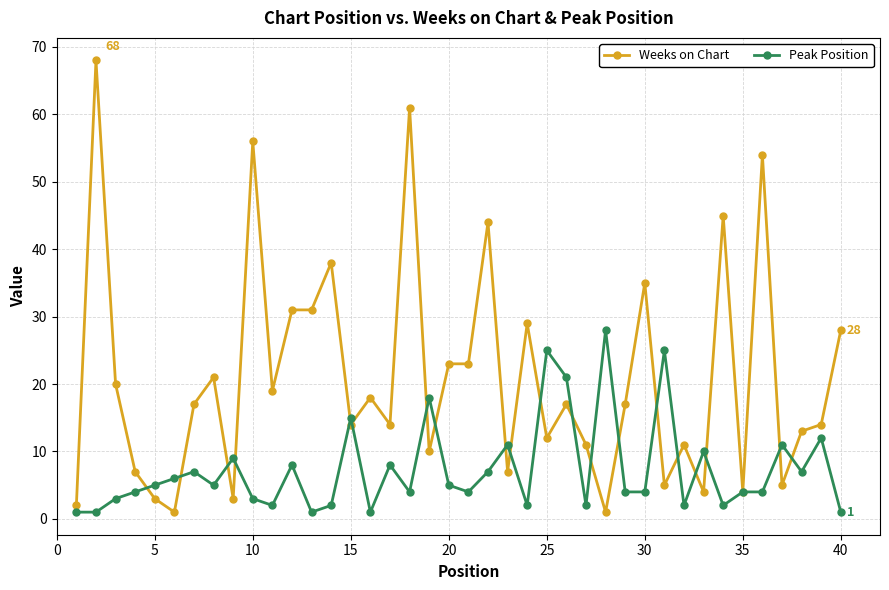

What is the value of the Weeks on Chart point at the 32nd from the left?

11